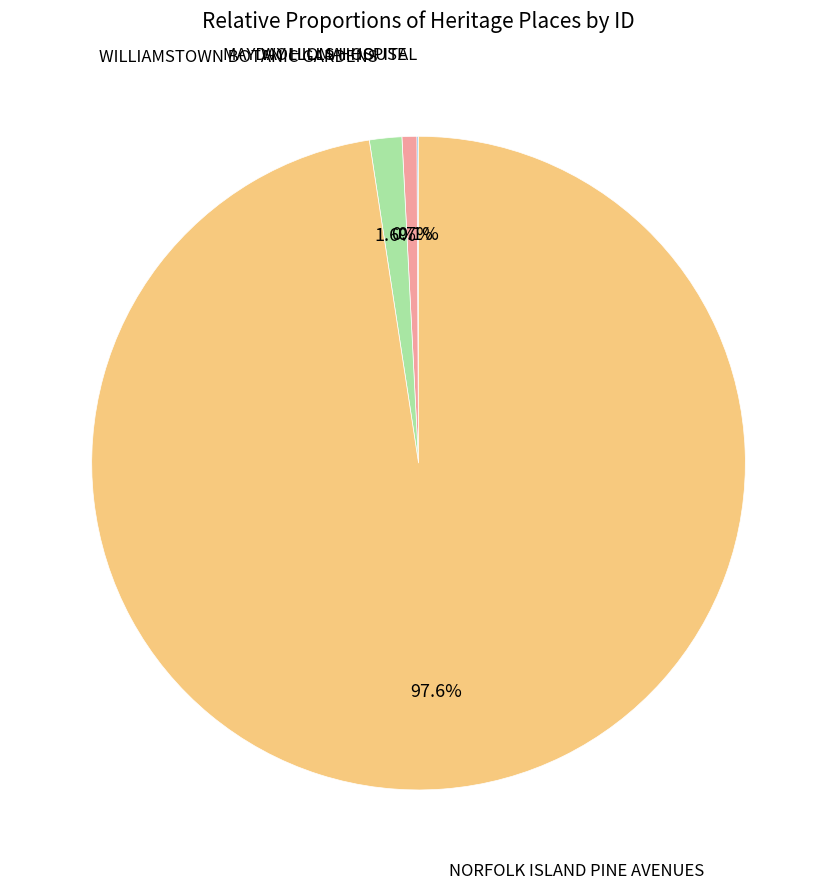

Does any single category account for the majority?

Yes